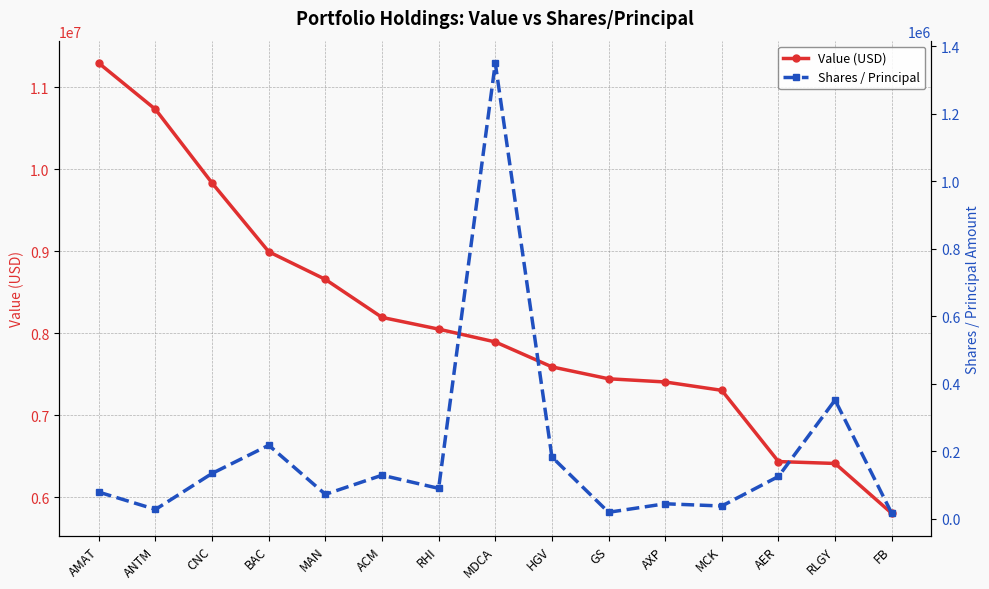

The value of Shares / Principal at AMAT is 127971. True or false?

False